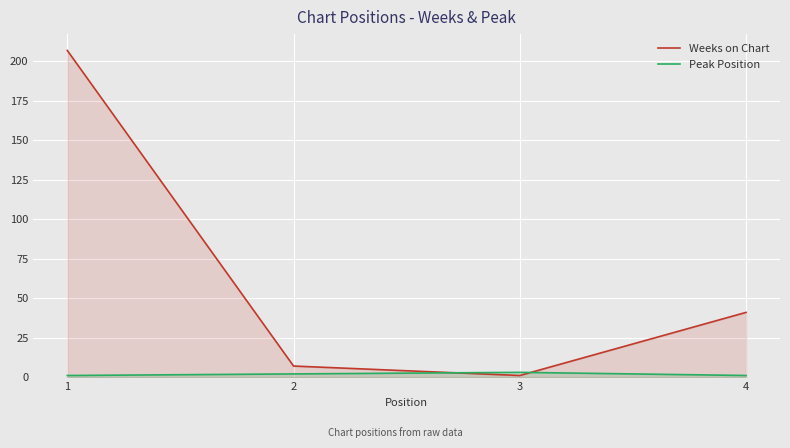

Which series has the widest spread of values?

Weeks on Chart